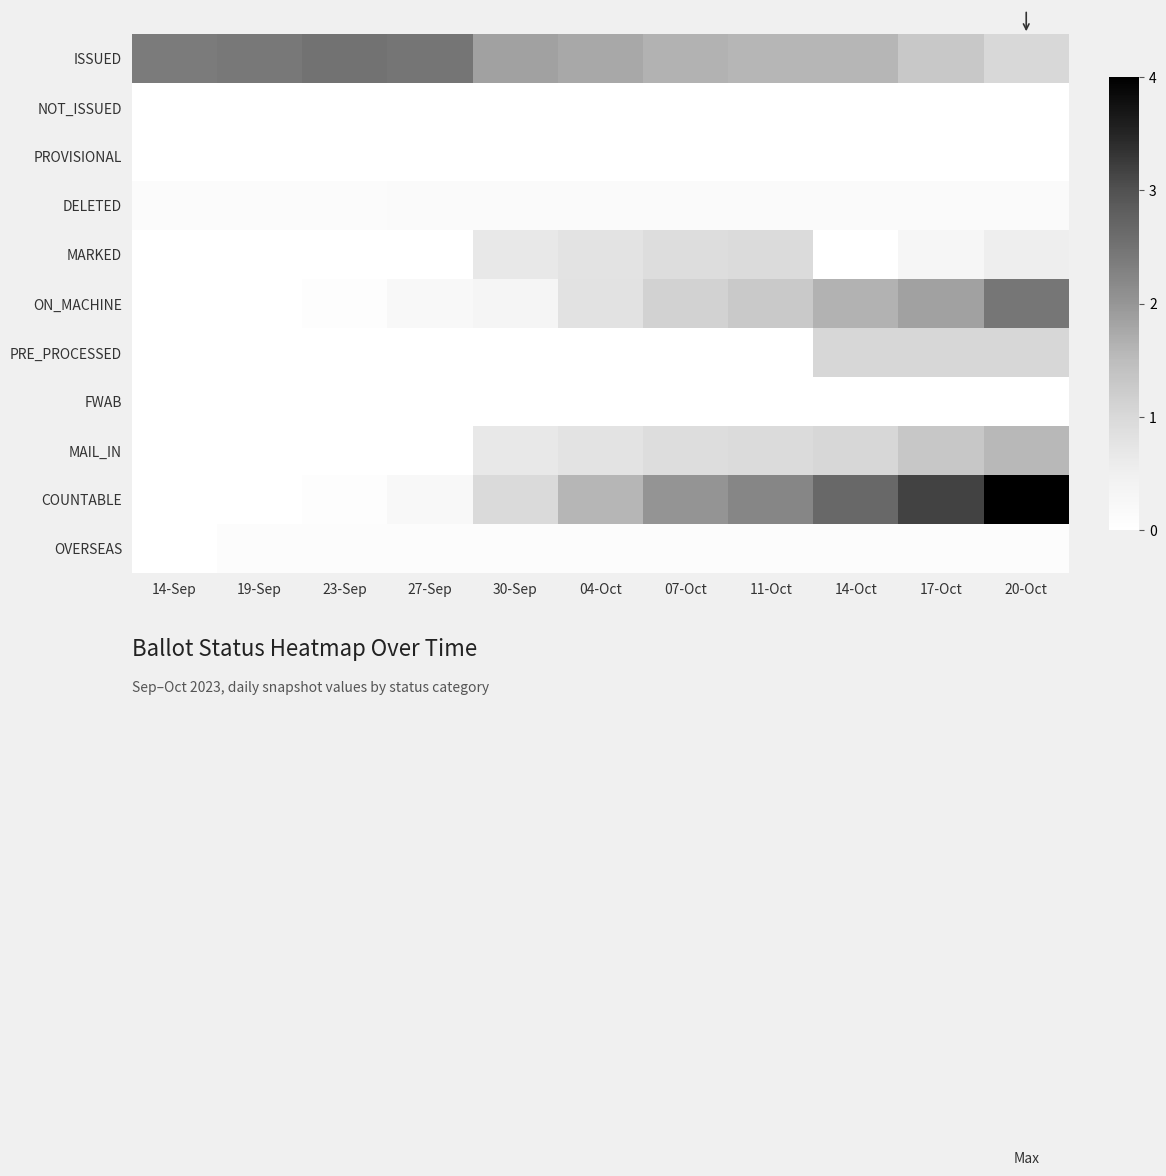

Which series has the largest total across all categories?

ISSUED